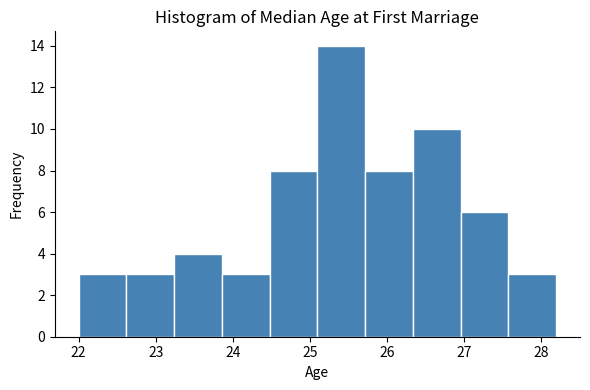

What is the height of the bar covering 27.58 to 28.20 on the x-axis? Neither the bar edges nor the heights are printed on the chart, so give them approximately, as read against the axes.

3